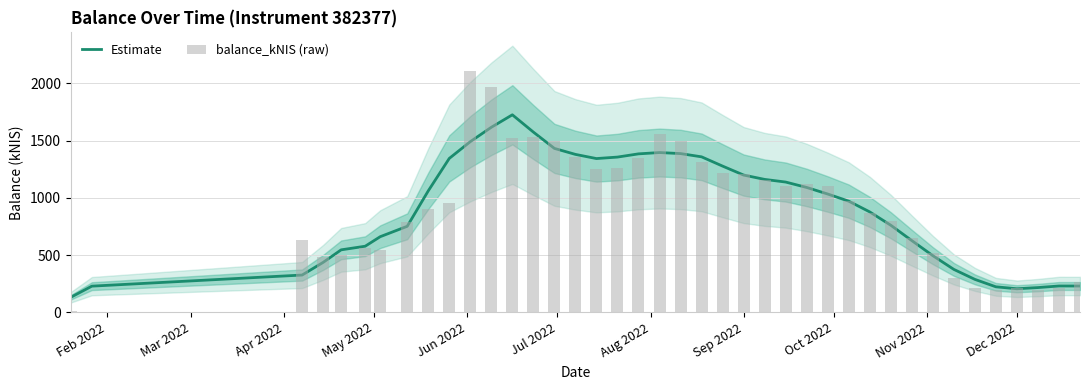

What is the average value of the balance_kNIS (raw) series?

897.4